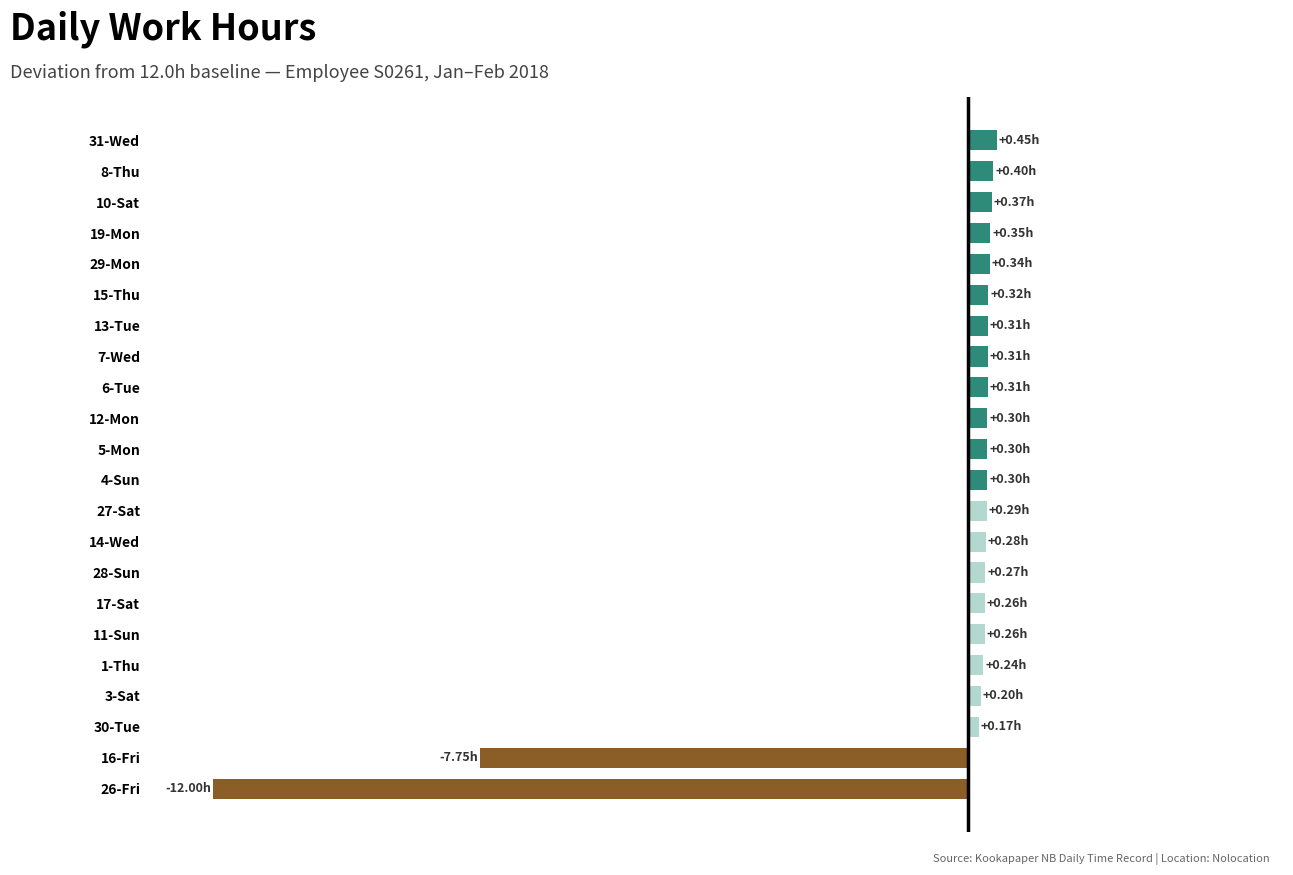

What is the average value?

-0.6